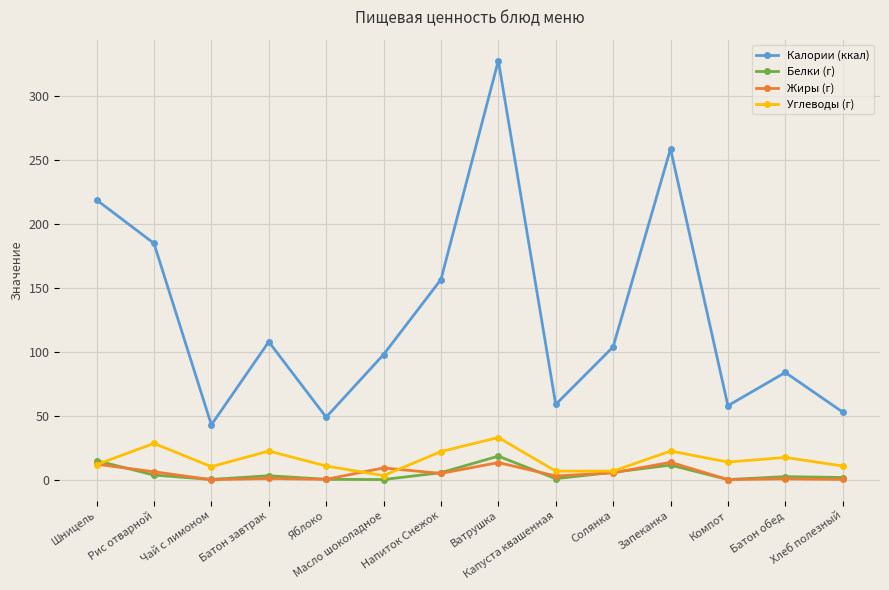

Is this an area chart (filled region under the line)?

No